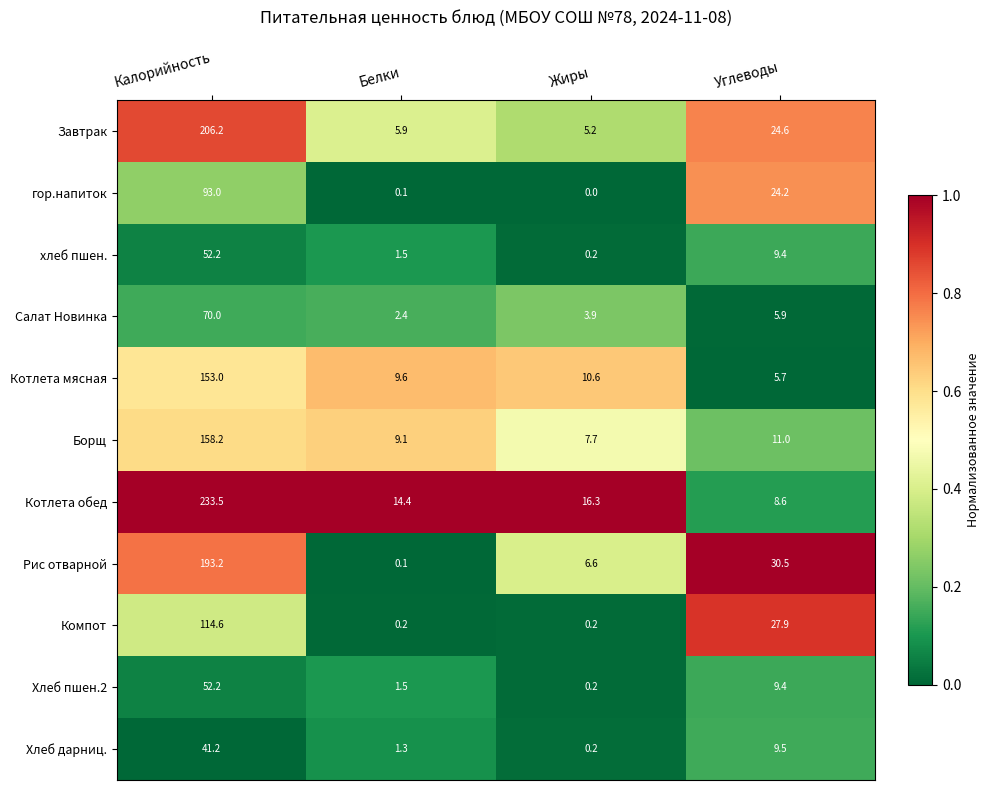

What is the maximum value shown in the chart?

233.5